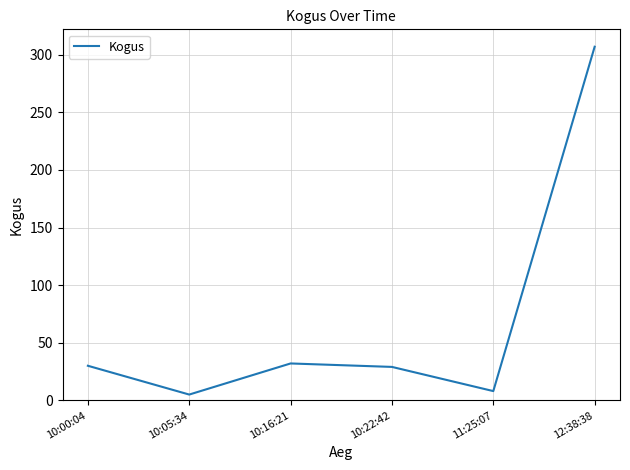

The value at 11:25:07 is 8. True or false?

True